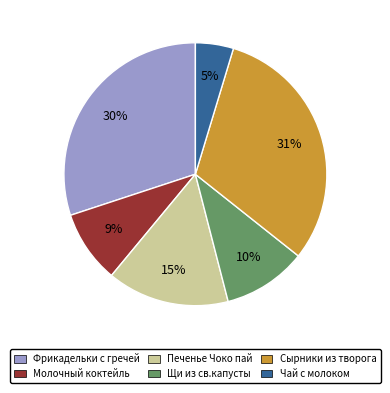

How many segments does this pie chart have?

6